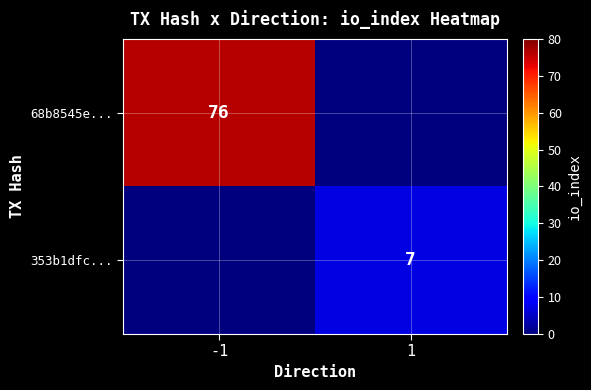

Between 1 and -1, which is larger?

-1